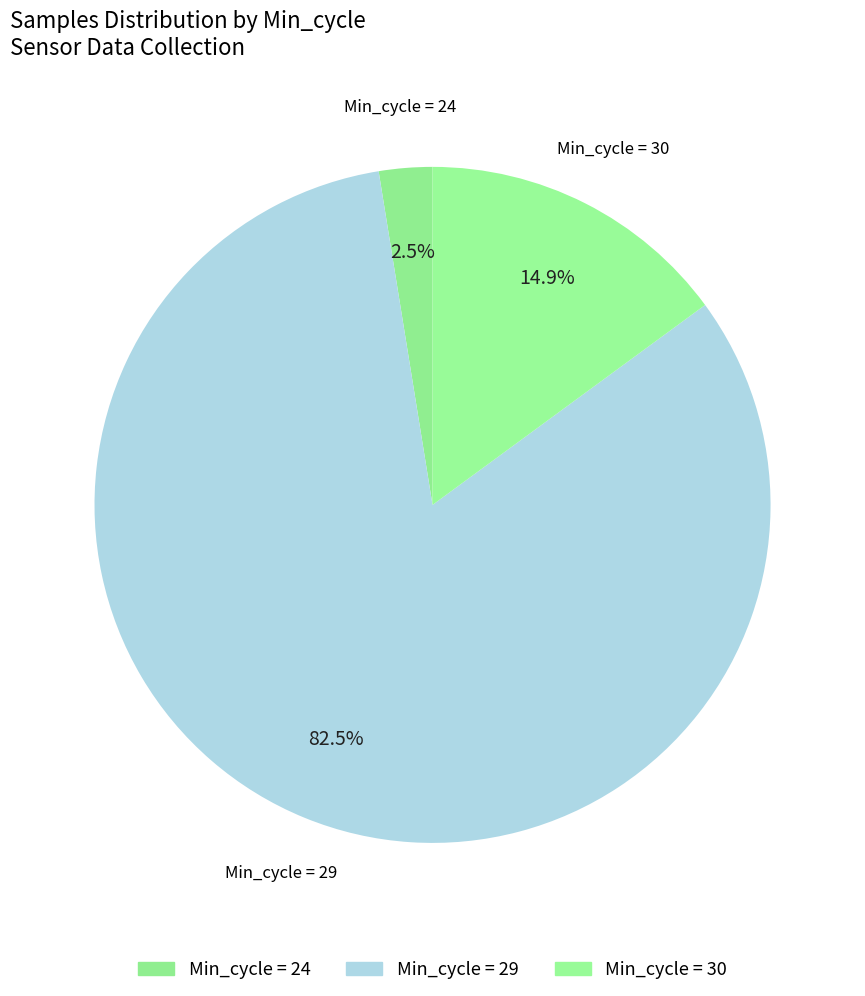

Between Min_cycle = 30 and Min_cycle = 24, which is larger?

Min_cycle = 30